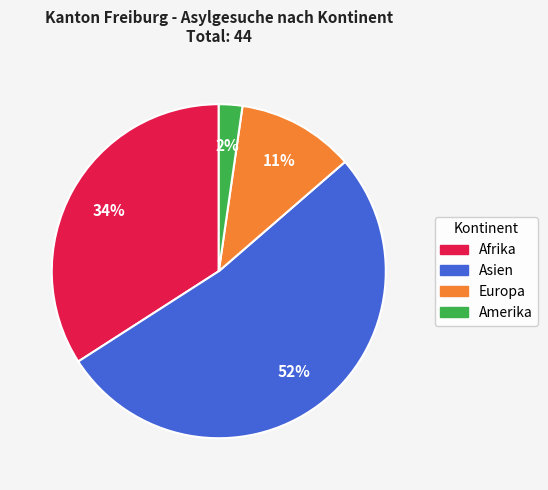

Does any single category account for the majority?

Yes